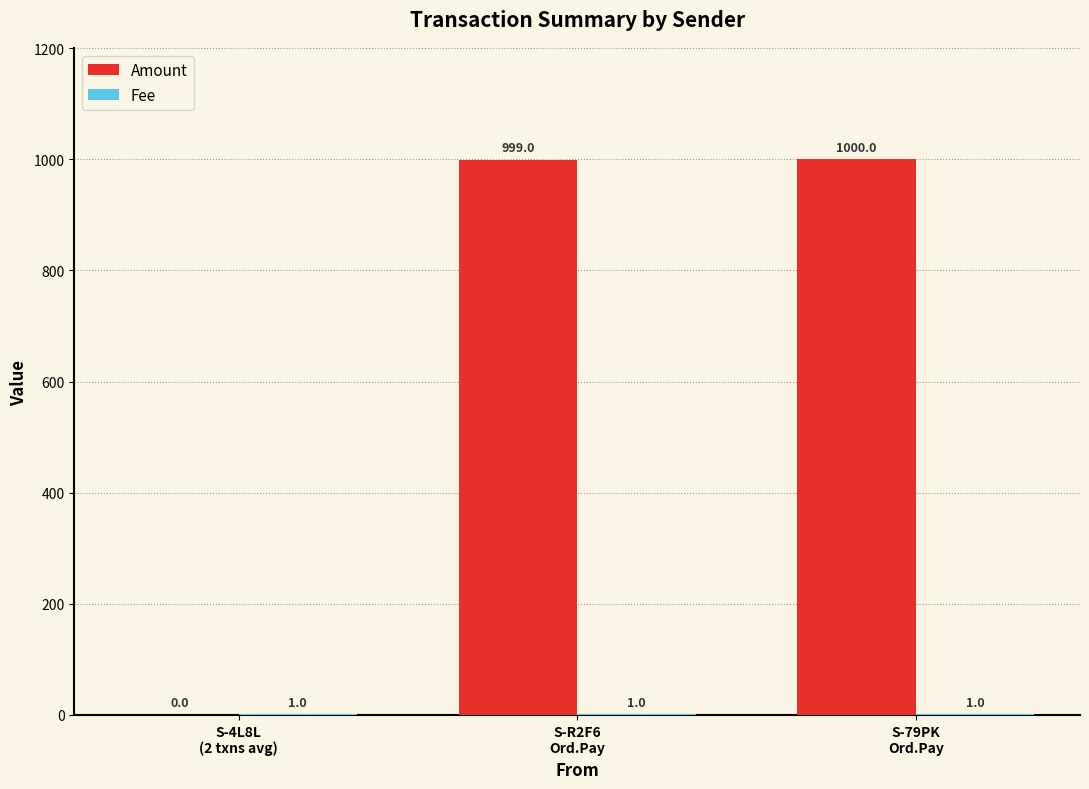

What is the sum of all Amount values?

1999